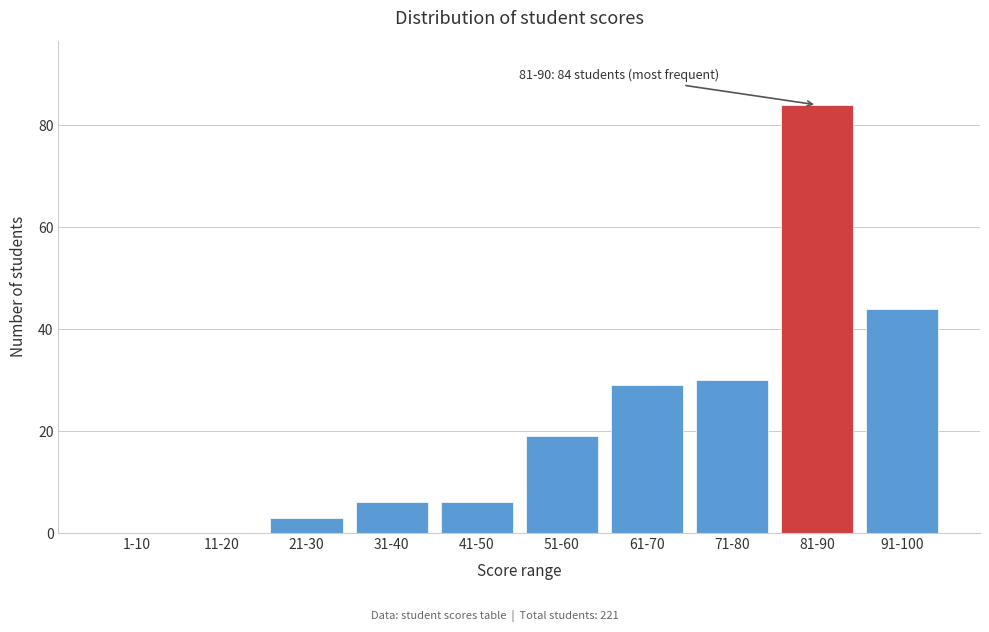

Reading right to left, extract all data points from this chart.

91-100=44	81-90=84	71-80=30	61-70=29	51-60=19	41-50=6	31-40=6	21-30=3	11-20=0	1-10=0